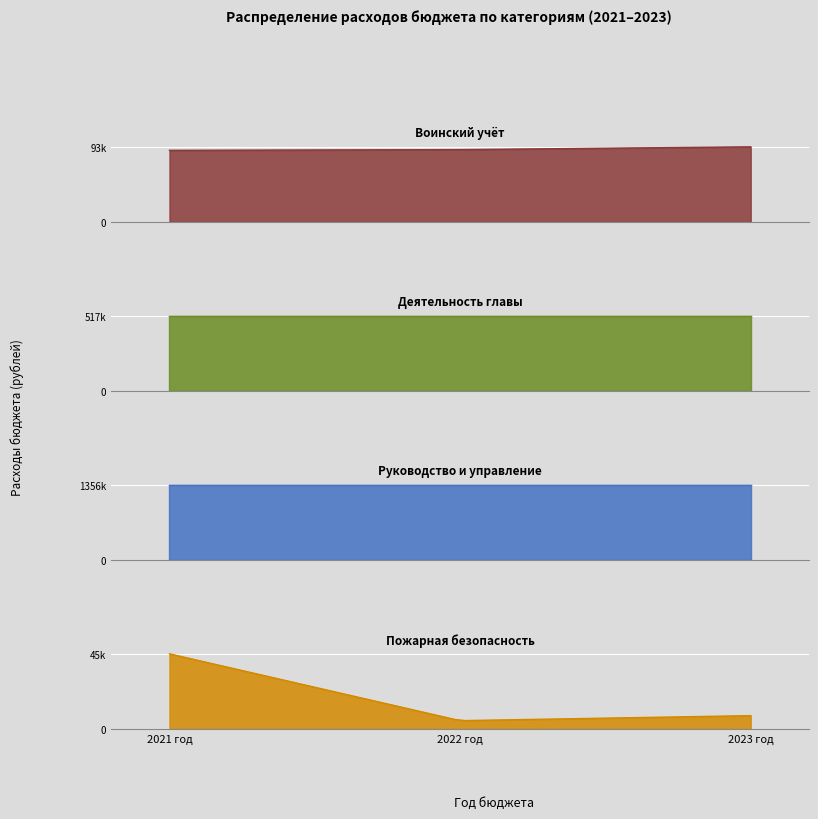

At which label does Мероприятия в сфере пожарной безопасности reach its peak?

2021 год